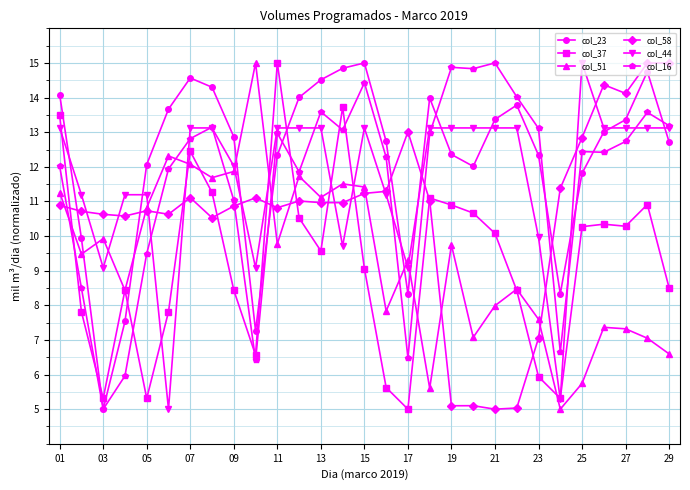

What is the lowest value of the col_44 series?

5.0